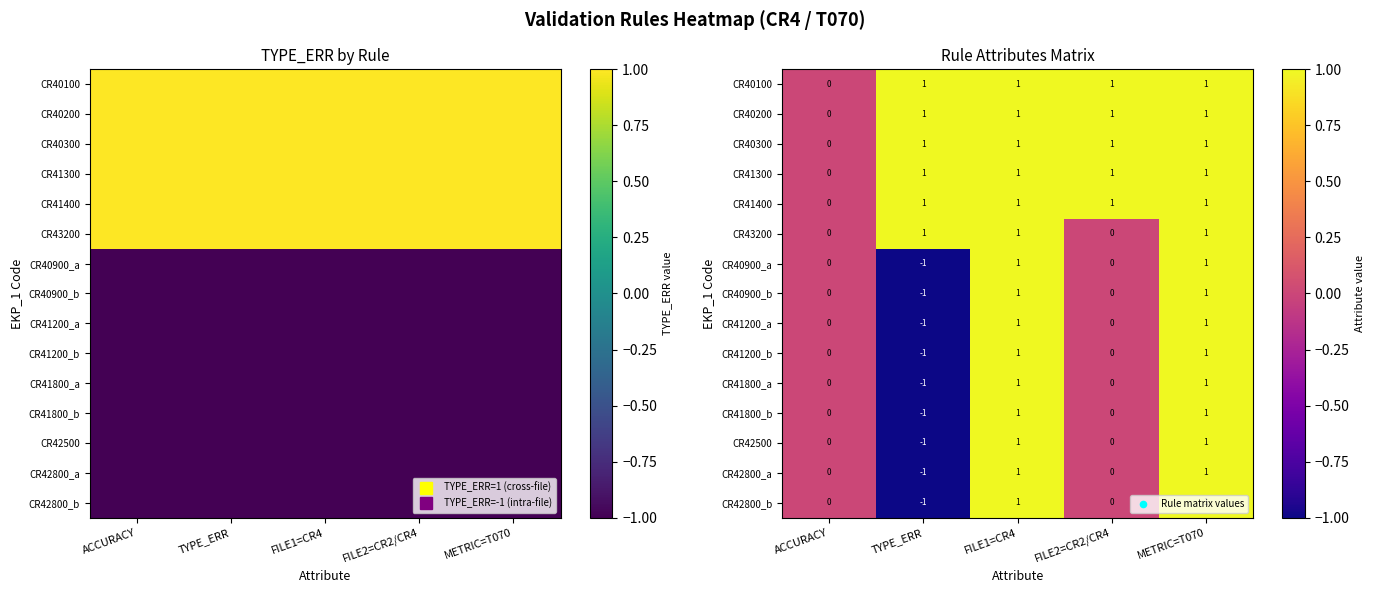

True or false: CR40100 has a value of 2 at FILE1=CR4.

False